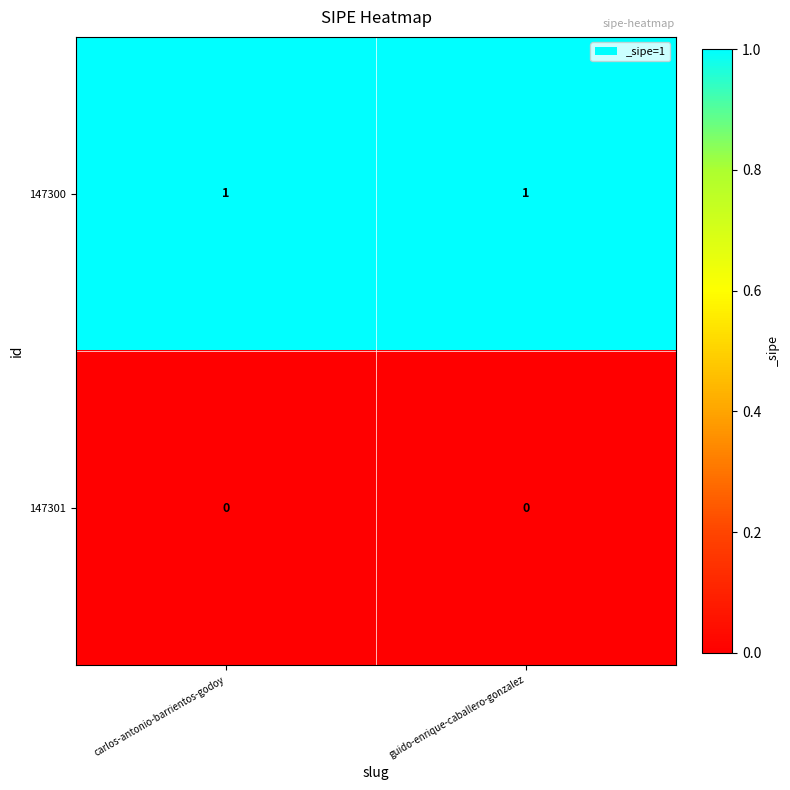

List the series in order of their overall mean, highest first.

147300, 147301